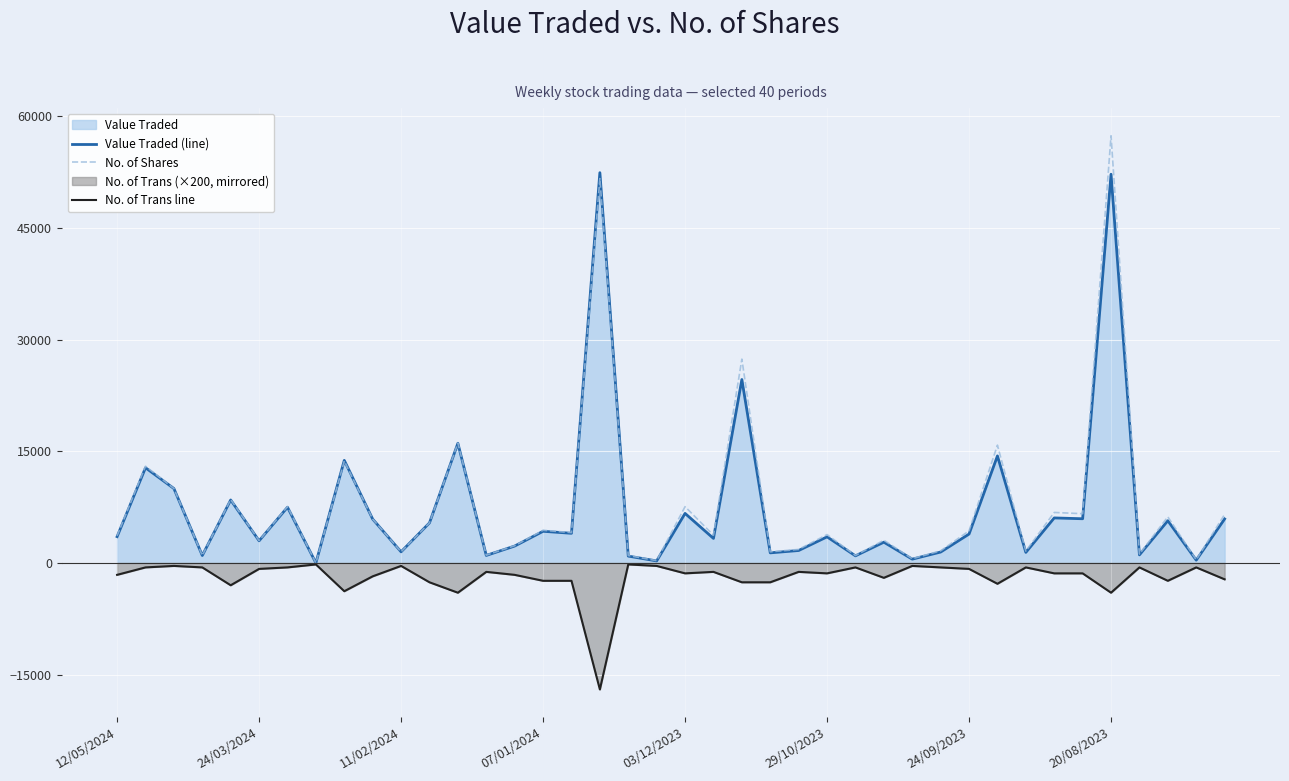

List the series in order of their peak value, highest first.

No. of Shares, Value Traded (line), No. of Trans line